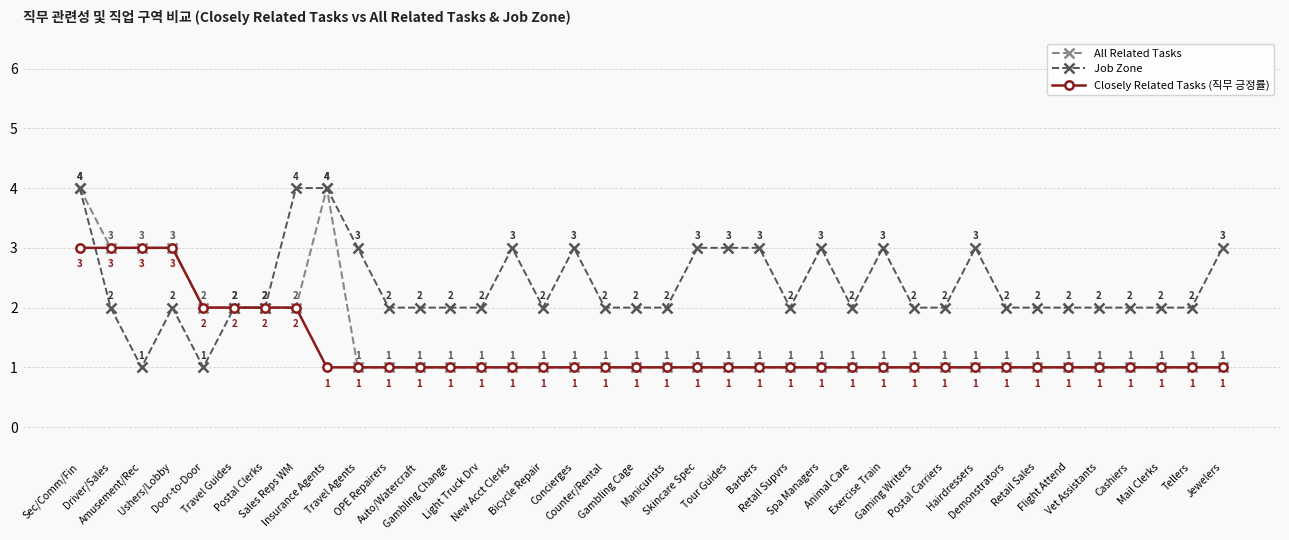

True or false: Job Zone has more than 2 interior local peaks.

True